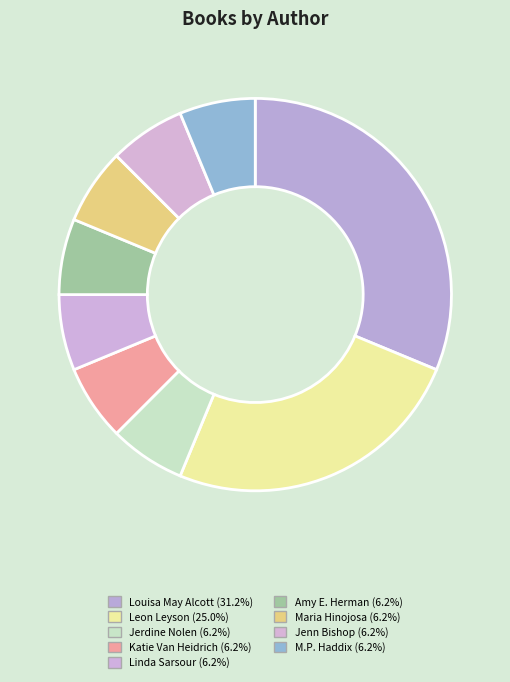

What is the largest slice in the pie chart?

Louisa May Alcott (1100336)